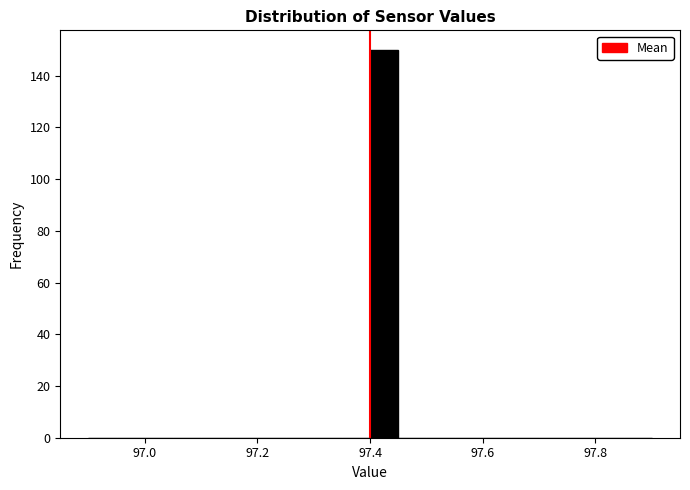

Around what value on the x-axis is the tallest bar? Give the approximate position of its centre, as read against the axis.

97.42